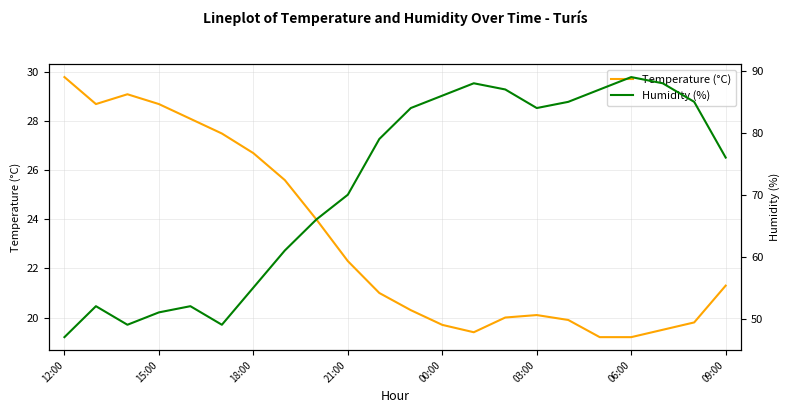

The value of Temperature (°C) at 09:00 is 4.9. True or false?

False